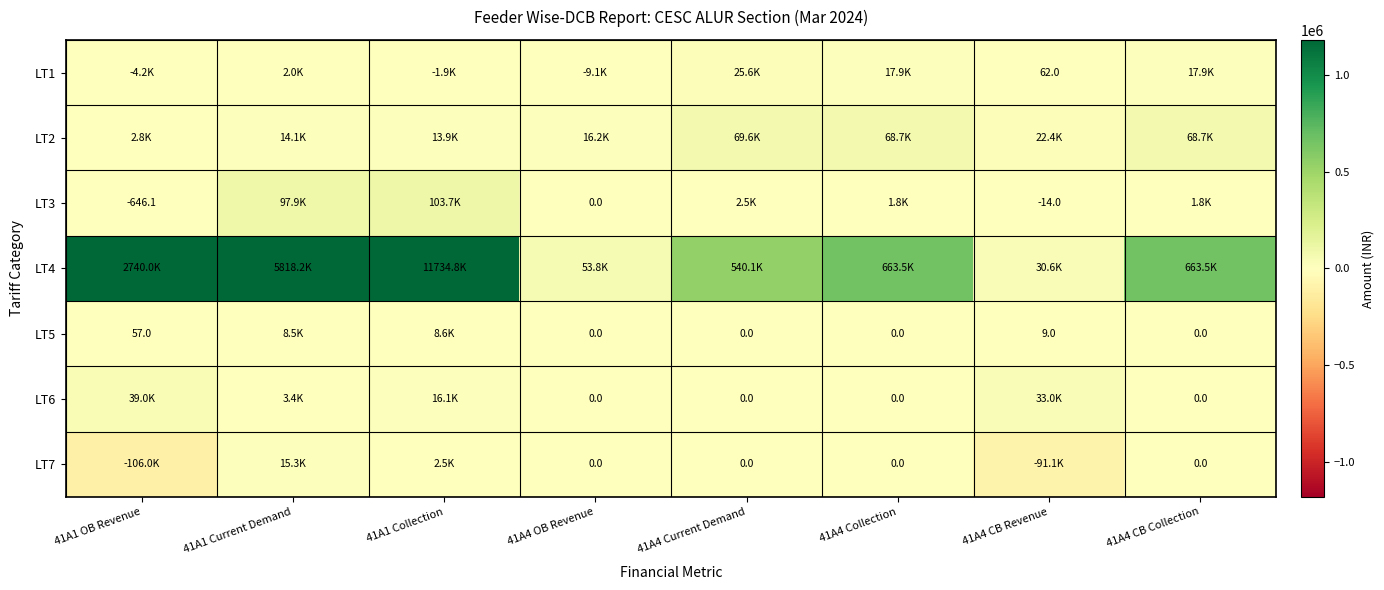

What is the approximate value of LT2 at 41A4 Collection?

68674.8